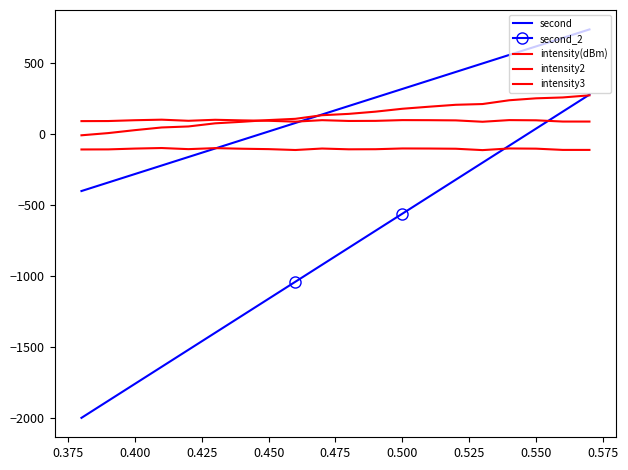

Reading right to left, list all the values displayed in this chart.

second: 740.0	680.0	620.0	560.0	500.0	440.0	380.0	320.0	260.0	200.0	140.0	80.0	20.0	-40.0	-100.0	-160.0	-220.0	-280.0	-340.0	-400.0
second_2: 280.0	160.0	40.0	-80.0	-200.0	-320.0	-440.0	-560.0	-680.0	-800.0	-920.0	-1040.0	-1160.0	-1280.0	-1400.0	-1520.0	-1640.0	-1760.0	-1880.0	-2000.0
intensity(dBm): -109.9	-109.9	-101.0	-99.7	-111.3	-101.6	-100.2	-99.7	-105.0	-105.7	-100.2	-110.6	-104.4	-101.6	-97.4	-104.5	-96.6	-100.5	-106.3	-106.8
intensity2: 90.1	90.1	99.0	100.3	88.7	98.4	99.8	100.3	95.0	94.3	99.8	89.4	95.6	98.4	102.6	95.5	103.4	99.5	93.7	93.2
intensity3: 275.1	260.1	254.0	240.3	213.7	208.4	194.8	180.3	160.0	144.3	134.8	109.4	100.6	88.4	77.6	55.5	48.4	29.5	8.7	-6.8